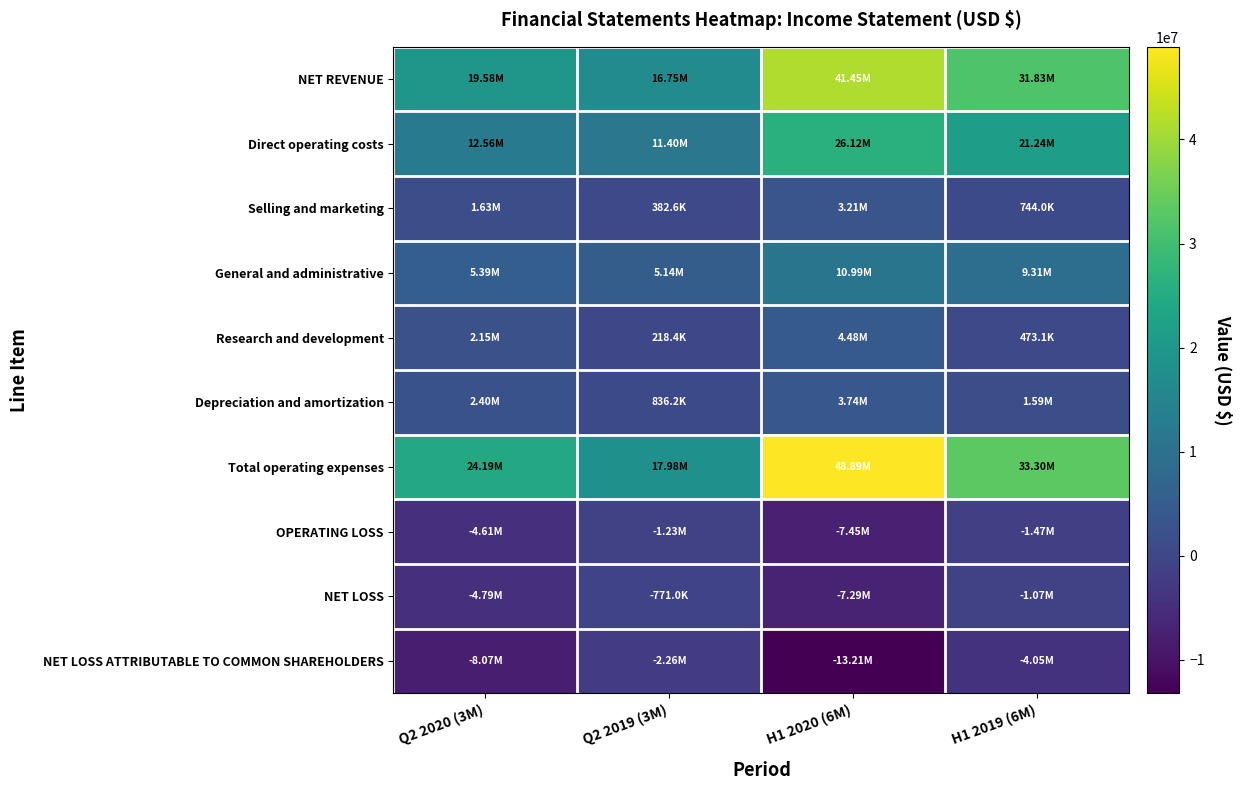

Reading left to right, transcribe all the data shown in this chart.

NET REVENUE: Q2 2020 (3M)=19578790	Q2 2019 (3M)=16749499	H1 2020 (6M)=41445958	H1 2019 (6M)=31829710
Direct operating costs: Q2 2020 (3M)=12556674	Q2 2019 (3M)=11396395	H1 2020 (6M)=26123404	H1 2019 (6M)=21243935
Selling and marketing: Q2 2020 (3M)=1625045	Q2 2019 (3M)=382557	H1 2020 (6M)=3206398	H1 2019 (6M)=743956
General and administrative: Q2 2020 (3M)=5392857	Q2 2019 (3M)=5143754	H1 2020 (6M)=10985582	H1 2019 (6M)=9305830
Research and development: Q2 2020 (3M)=2146325	Q2 2019 (3M)=218408	H1 2020 (6M)=4479451	H1 2019 (6M)=473064
Depreciation and amortization: Q2 2020 (3M)=2404915	Q2 2019 (3M)=836161	H1 2020 (6M)=3737701	H1 2019 (6M)=1592901
Total operating expenses: Q2 2020 (3M)=24188991	Q2 2019 (3M)=17977275	H1 2020 (6M)=48893362	H1 2019 (6M)=33295483
OPERATING LOSS: Q2 2020 (3M)=-4610201	Q2 2019 (3M)=-1227776	H1 2020 (6M)=-7447404	H1 2019 (6M)=-1465773
NET LOSS: Q2 2020 (3M)=-4792505	Q2 2019 (3M)=-770972	H1 2020 (6M)=-7294276	H1 2019 (6M)=-1066663
NET LOSS ATTRIBUTABLE TO COMMON SHAREHOLDERS: Q2 2020 (3M)=-8069422	Q2 2019 (3M)=-2257678	H1 2020 (6M)=-13214109	H1 2019 (6M)=-4046069